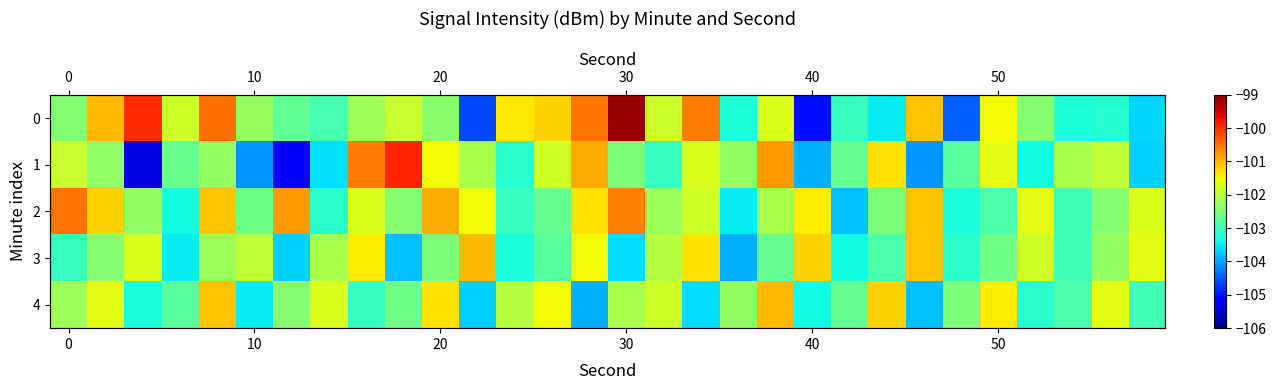

Is it true that 1 equals -139.1 at 0?

False